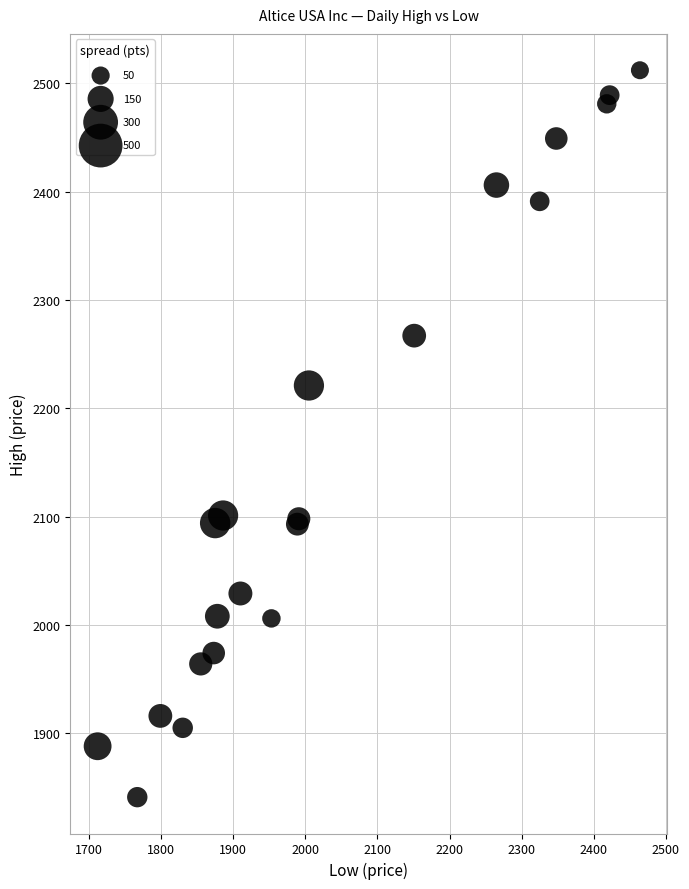

What Y value in the scatter plot is closest to 2176?

2221